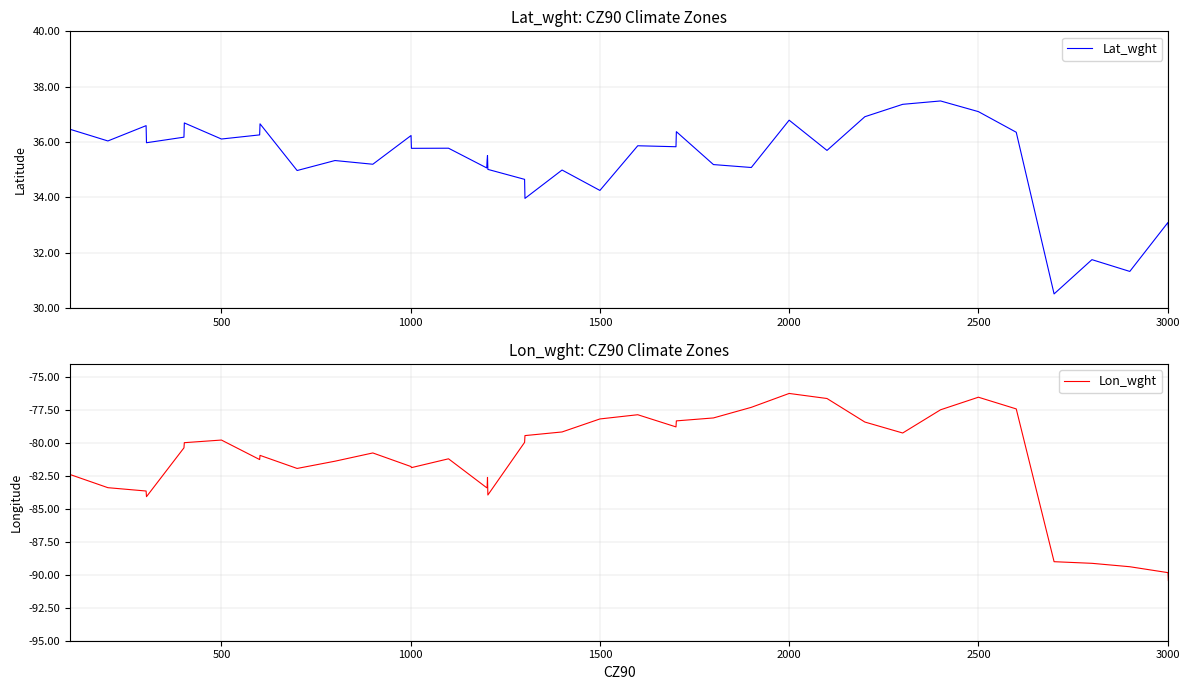

What is the lowest value of the Lat_wght series?

30.5